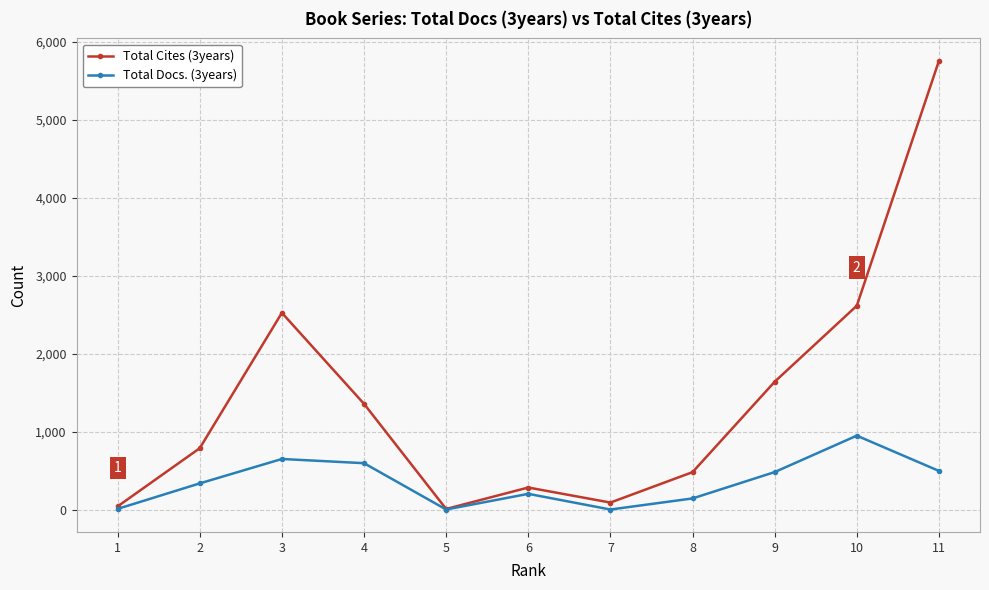

How many data points does each series have?

11